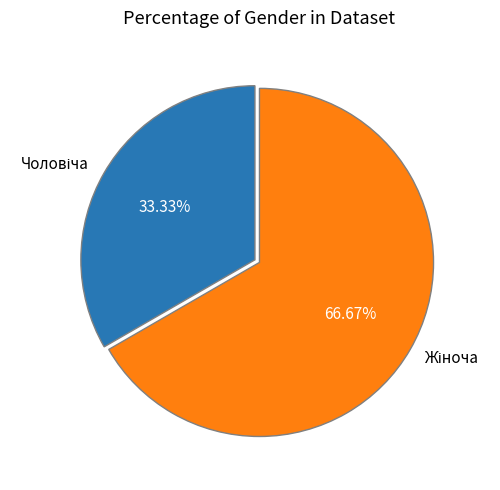

Is there any slice that represents more than half of the pie?

Yes